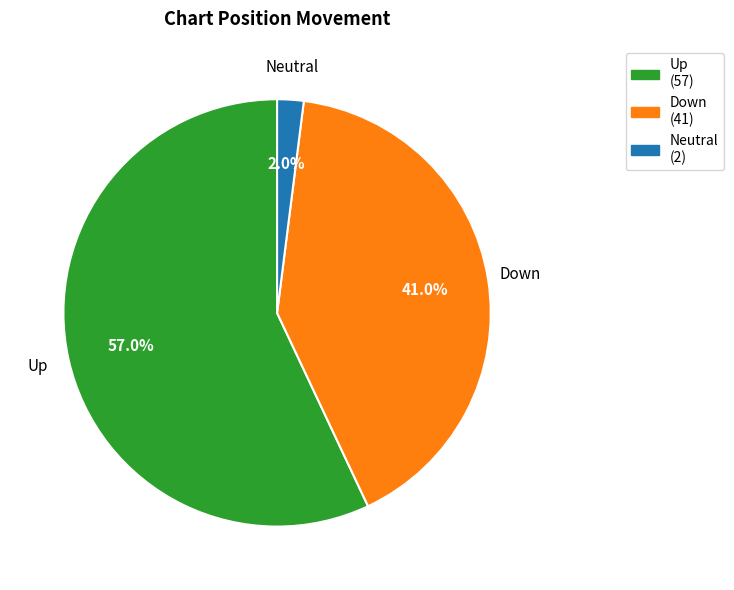

Is there any slice that represents more than half of the pie?

Yes